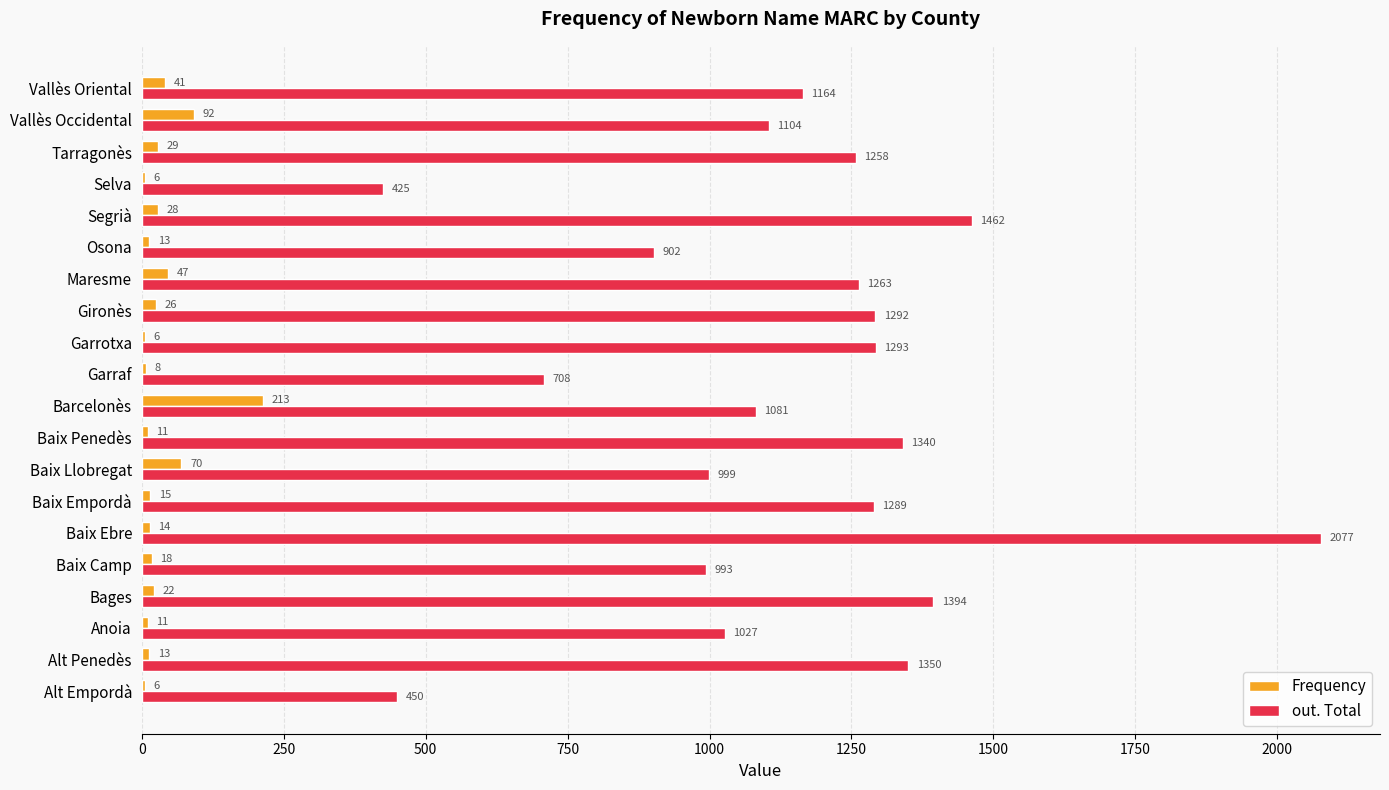

Is it true that out. Total equals 1742 at Baix Camp?

False